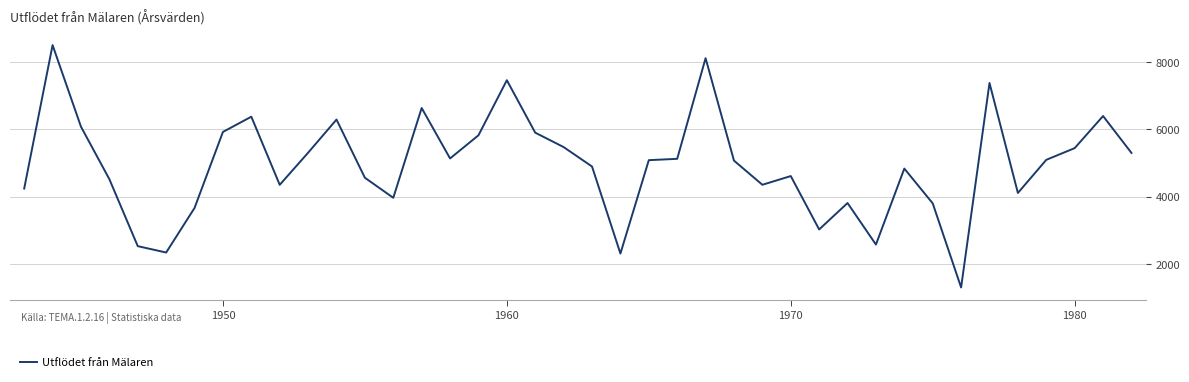

What is the difference between the maximum and minimum values?

7181.4